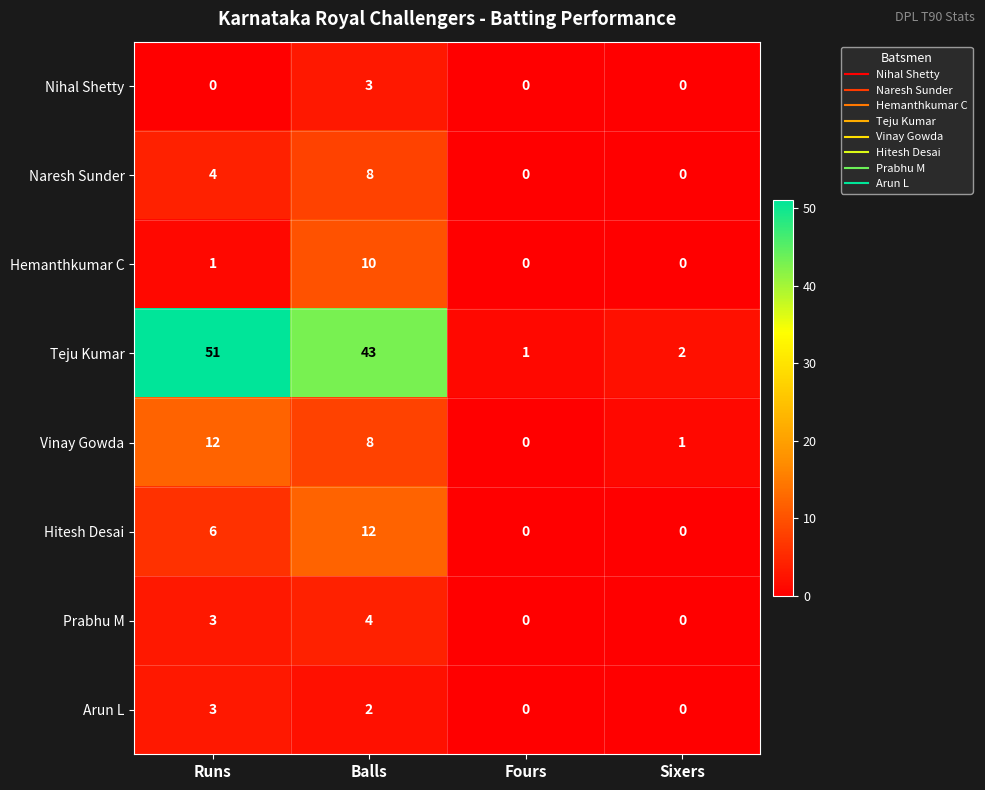

Count the number of data series in this chart.

8